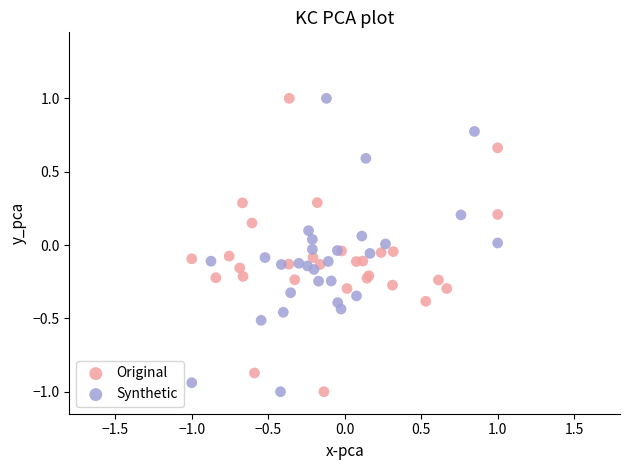

What are all the series names shown in the legend?

Original, Synthetic